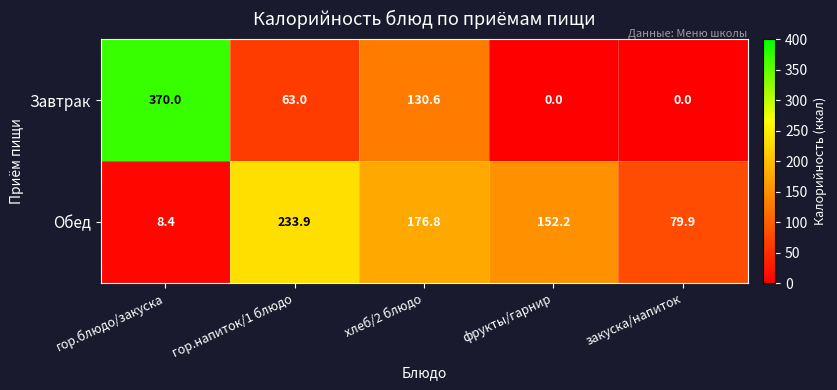

Rank the series by their average value, from lowest to highest.

Завтрак, Обед